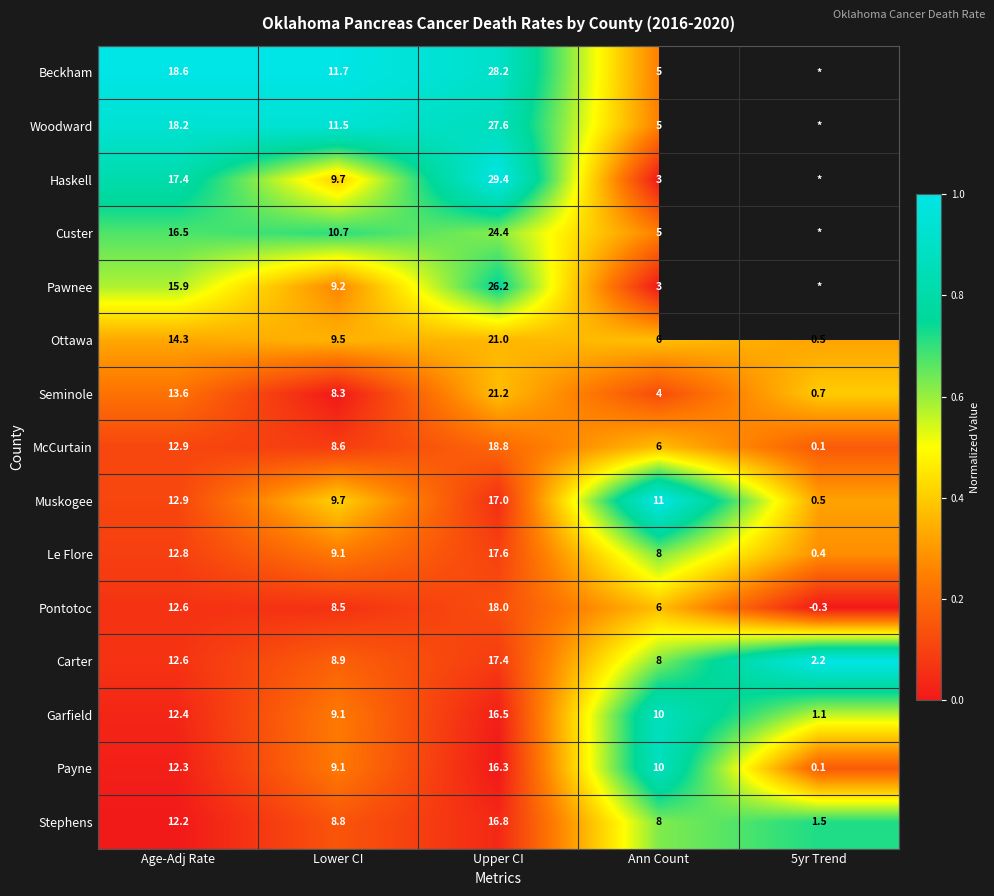

What is the sum of the Woodward values at Upper CI and Ann Count?

32.6